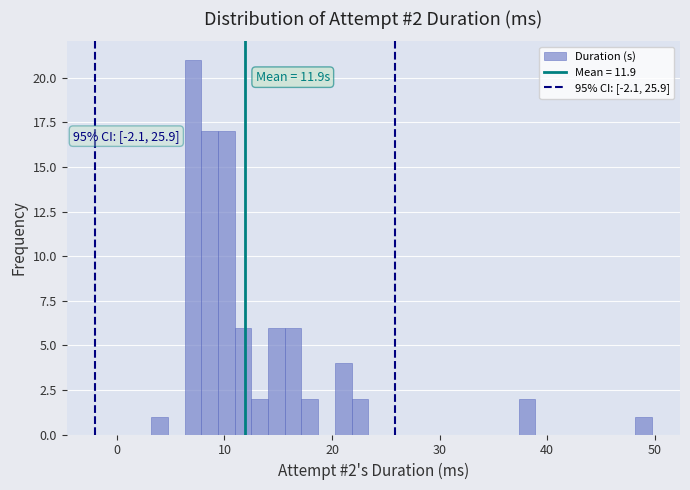

Read against the x-axis, roughly where is the centre of the tallest bar?

7